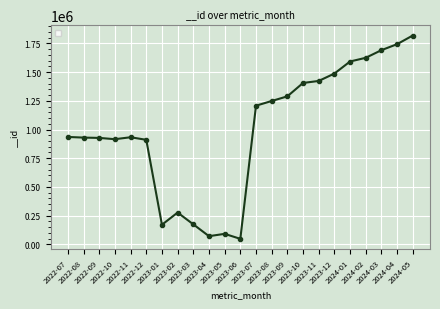

What is the difference between the values at 2023-04 and 2023-02?

205724